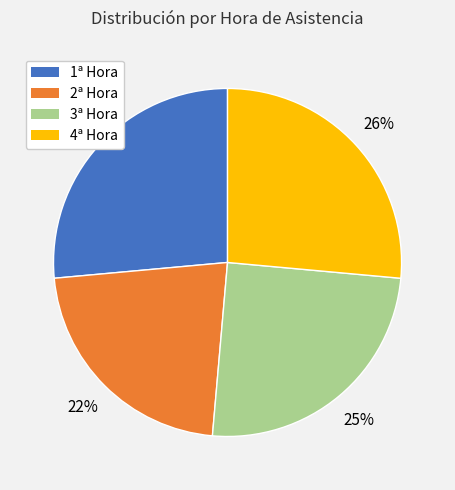

How many segments does this pie chart have?

4